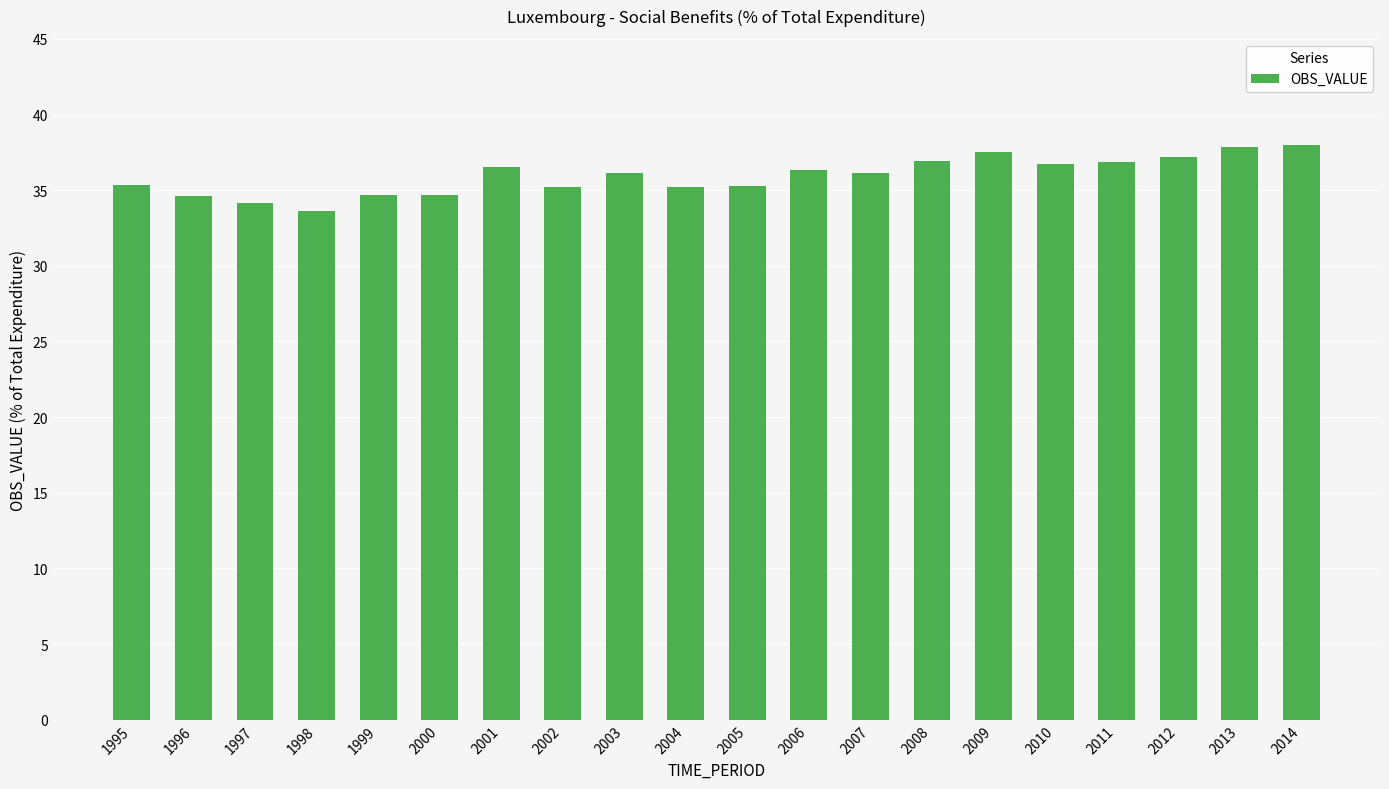

What is the smallest value displayed?

33.6